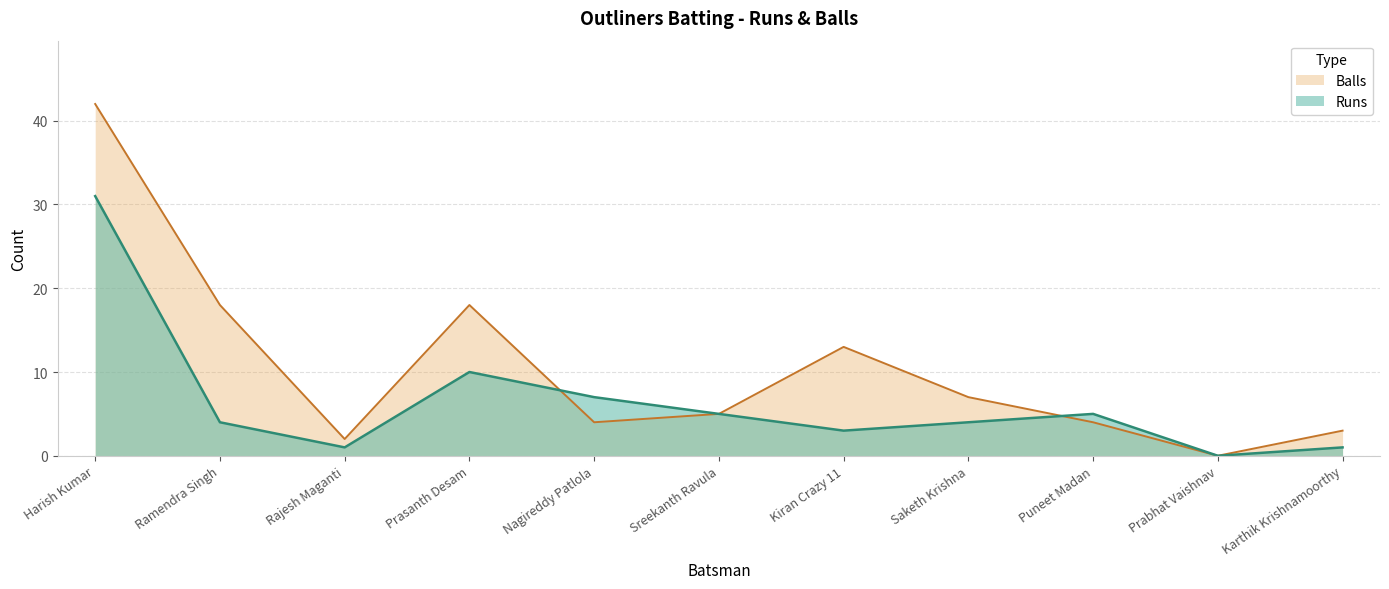

After their last crossing, which series has the higher values: Runs or Balls?

Runs